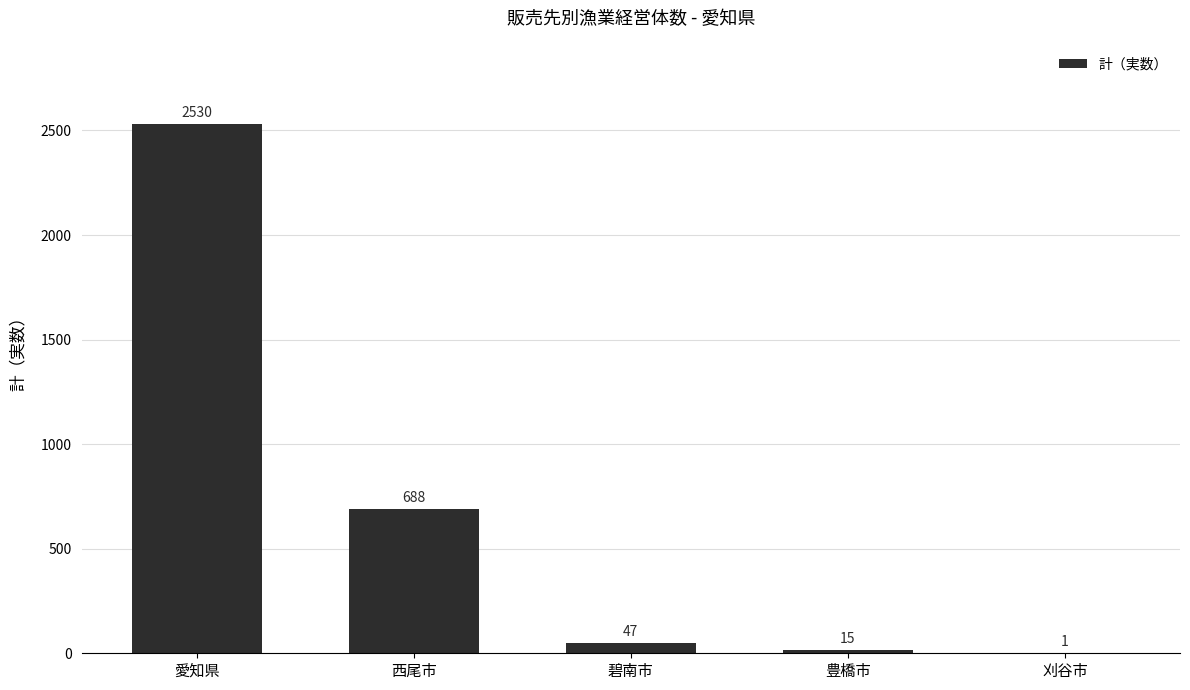

What is the average value?

656